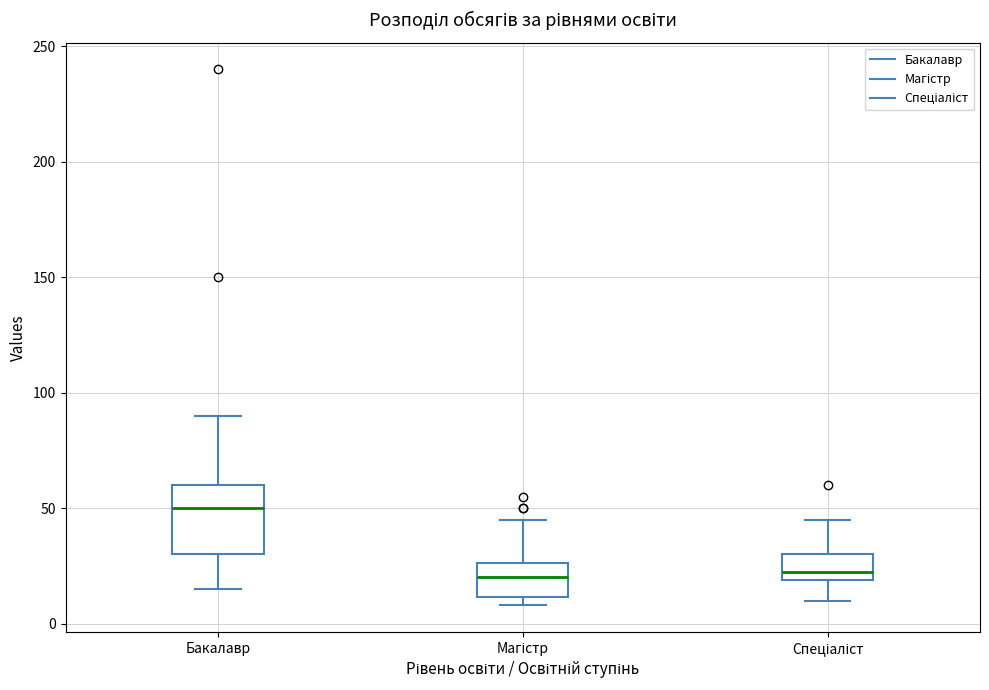

Reading left to right, read every box against the y-axis: the position of its median line, the range the box covers, and the ends of its whiskers. The values are not printed on the chart, so give them approximately, as read against the axis.

Бакалавр: median 50, box 30 to 60, whiskers 15 to 90
Магістр: median 20, box 10 to 25, whiskers 10 (just below the box's lower edge) to 45
Спеціаліст: median 25, box 20 to 30, whiskers 10 to 45